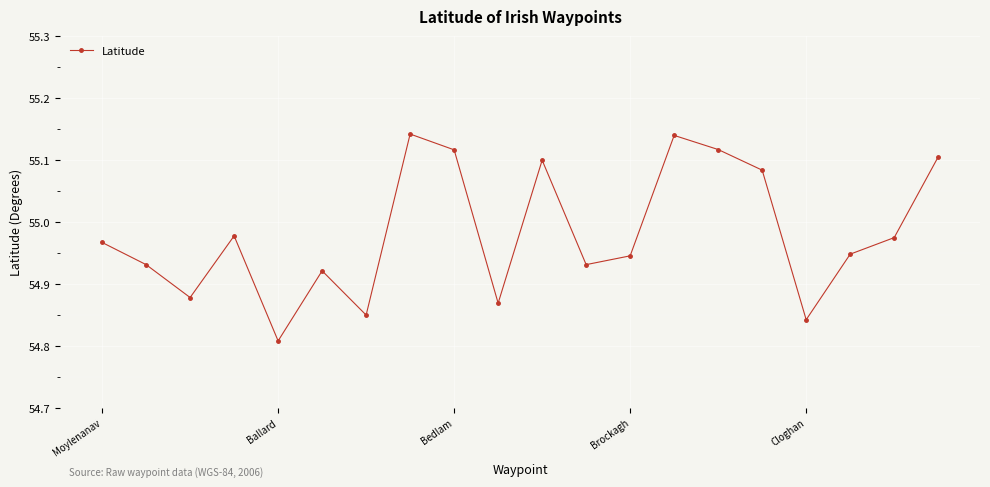

True or false: there are more than 2 points higher than both neighbors.

True